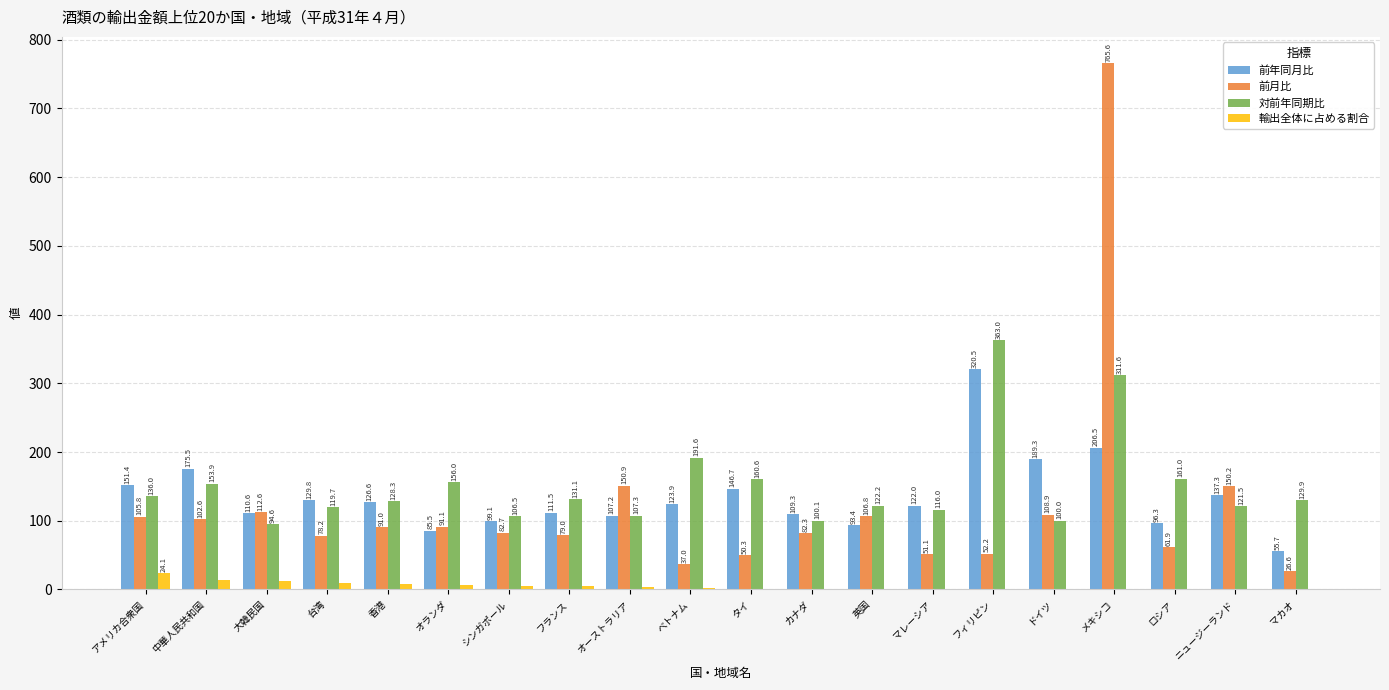

Is the value of 前月比 at オーストラリア greater than the value of 対前年同期比 at 中華人民共和国?

No